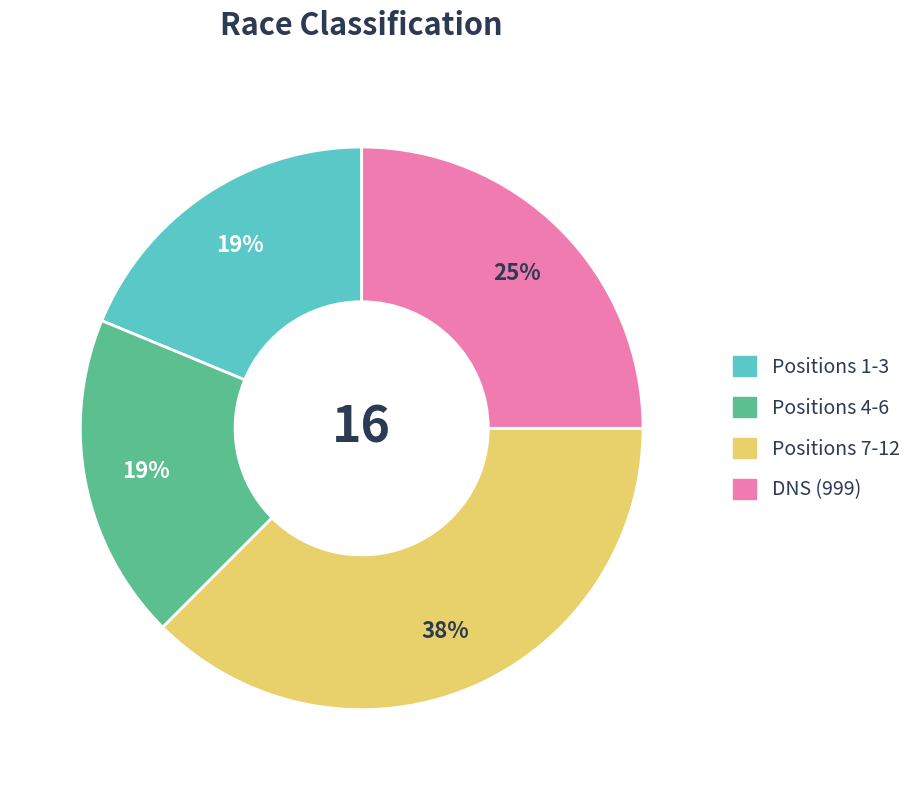

How many slices are in this pie chart?

4